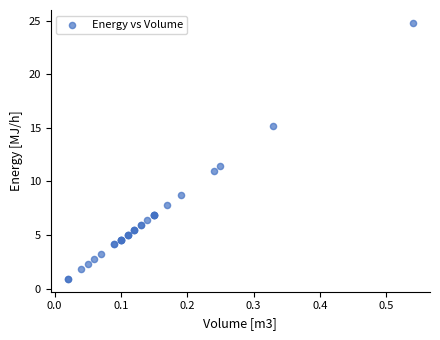

What Y value in the scatter plot is closest to 12?

11.5